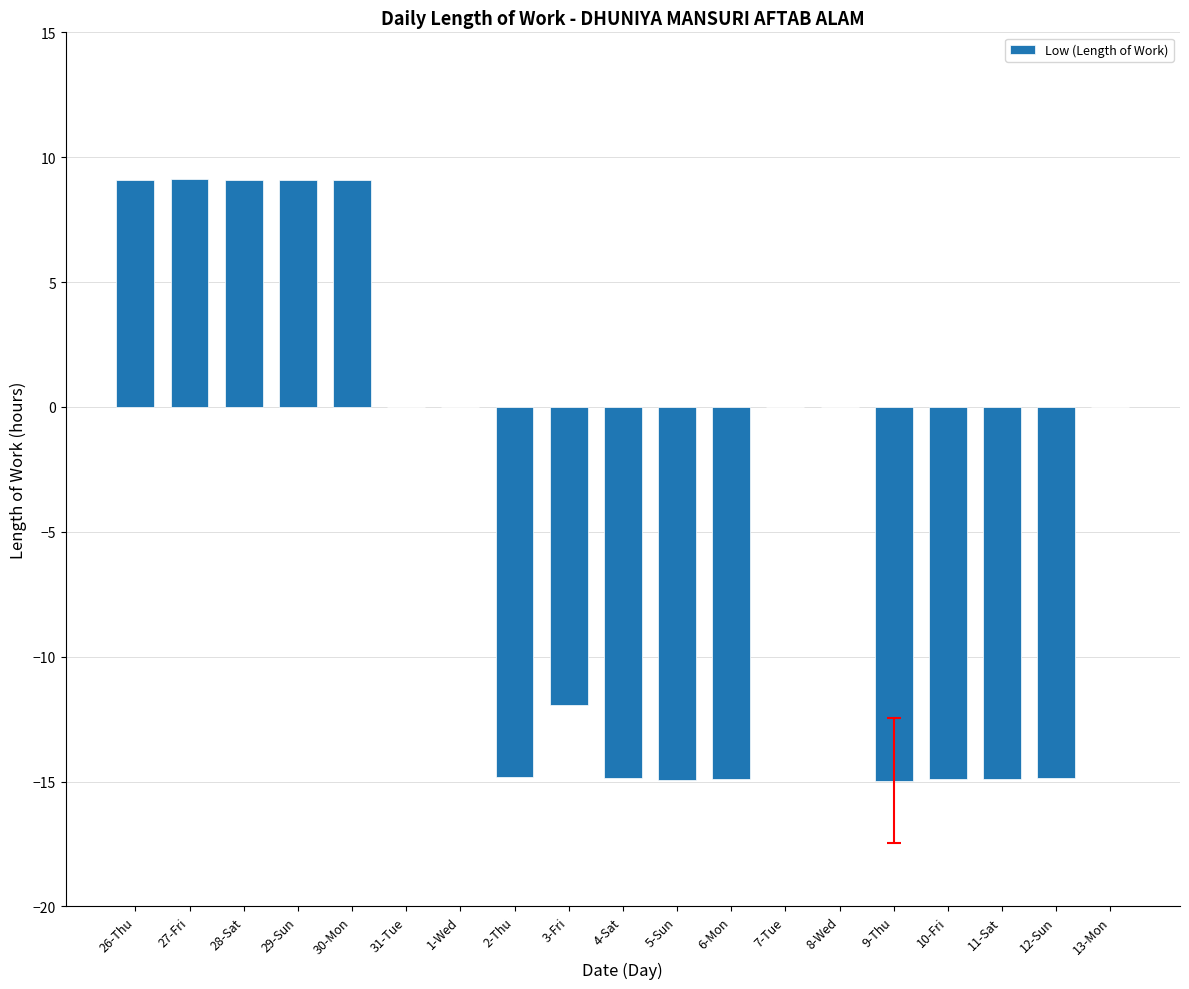

What is the sum of all values?

-85.6